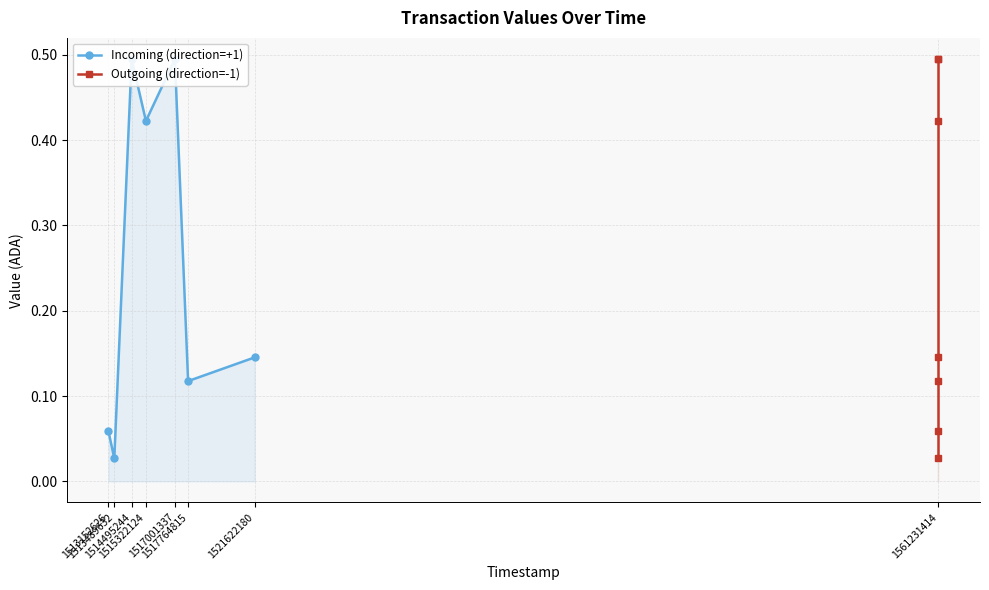

What is the sum of the Incoming (direction=+1) values at 1517001337 and 1517764815?

0.6